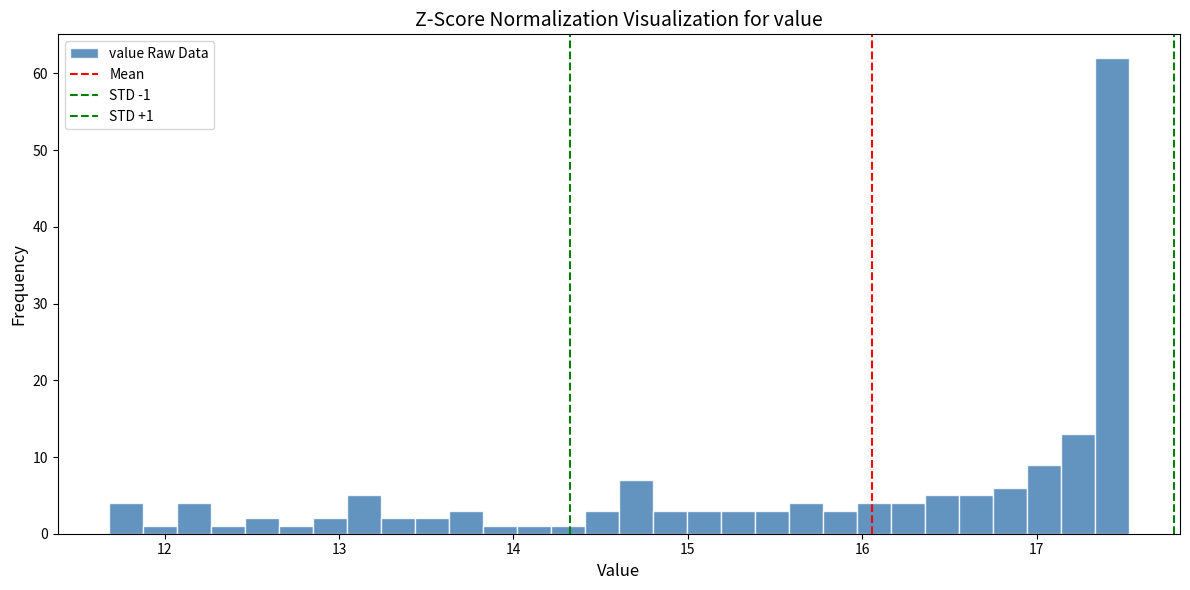

Read against the x-axis, roughly where is the centre of the tallest bar?

17.4